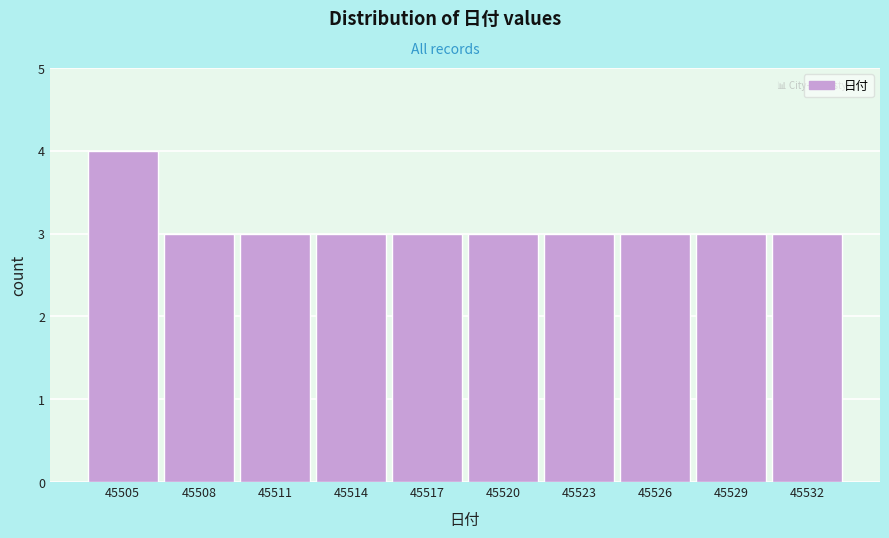

Reading left to right, what are all the values shown in this chart?

45505=4	45508=3	45511=3	45514=3	45517=3	45520=3	45523=3	45526=3	45529=3	45532=3